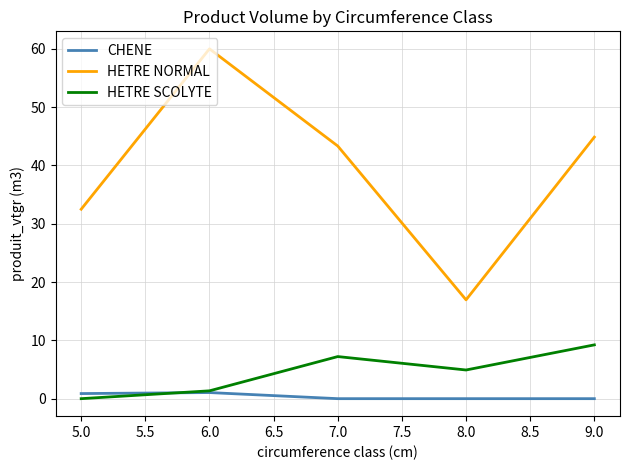

How many interior local valleys does the HETRE SCOLYTE series have?

1